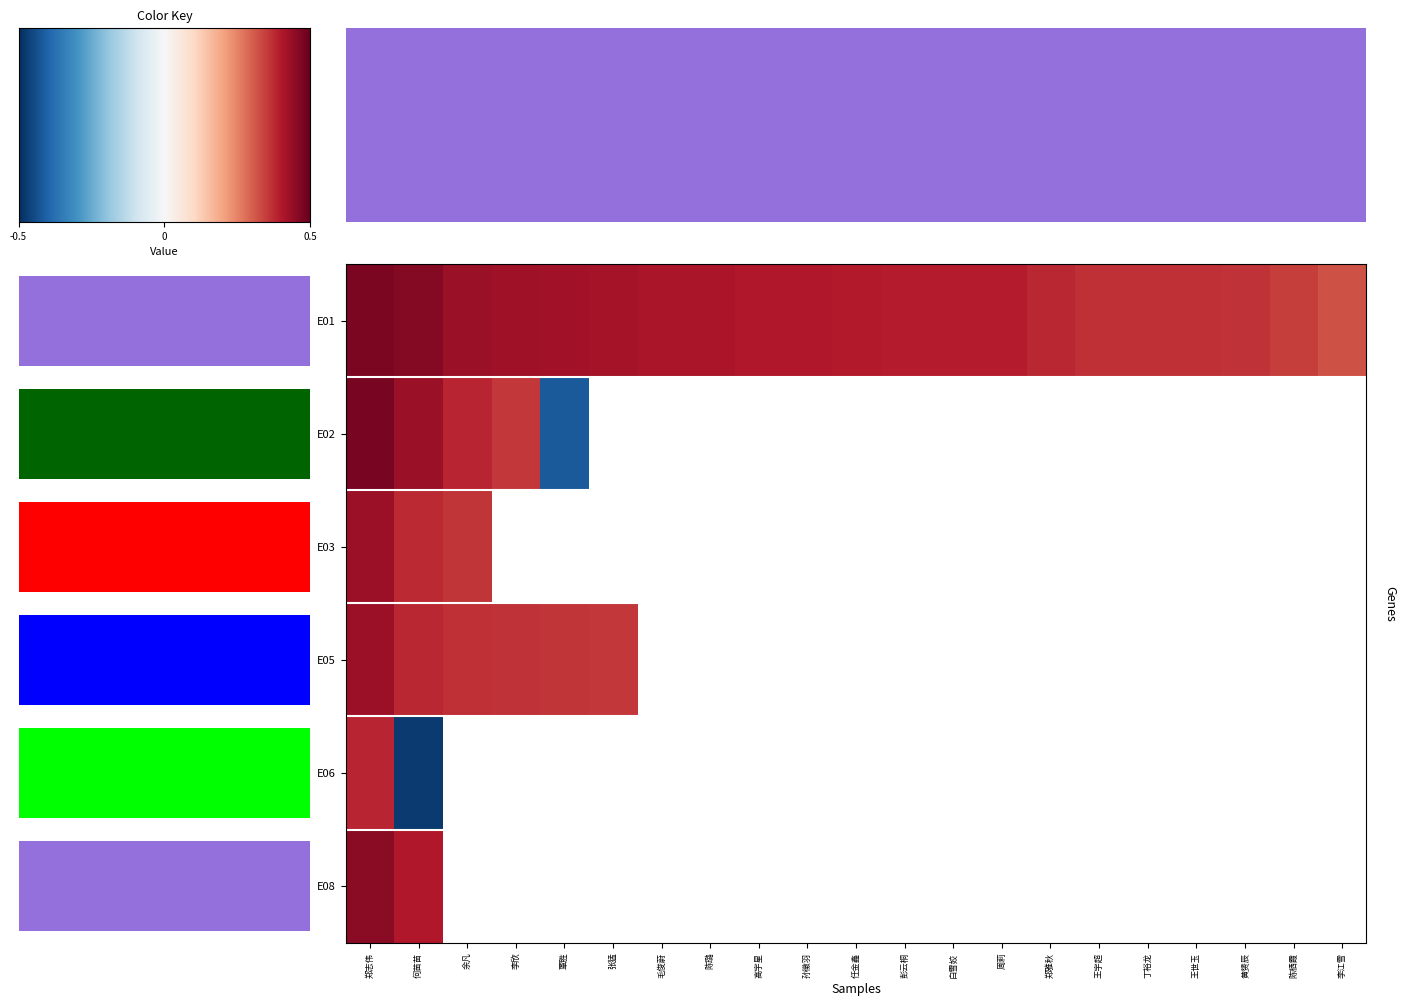

Which series has the largest total across all categories?

E01